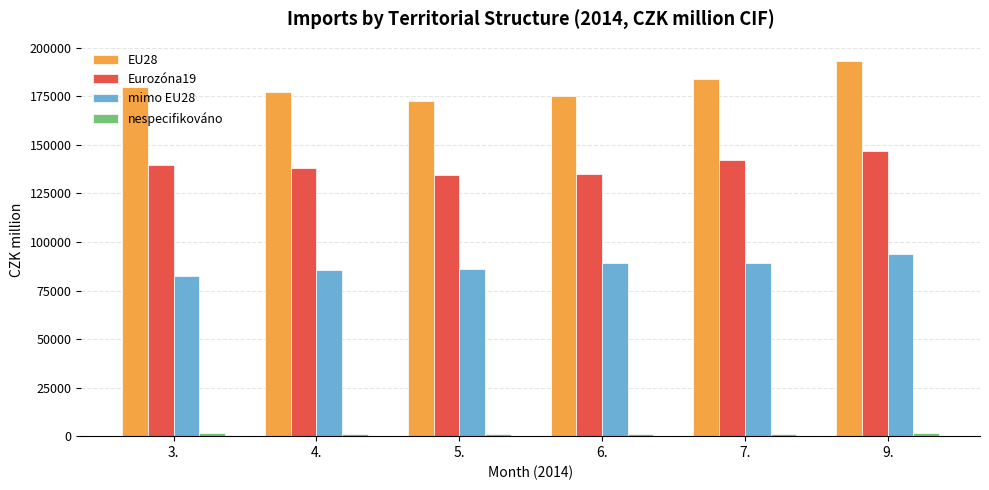

Count the number of categories in the chart.

6